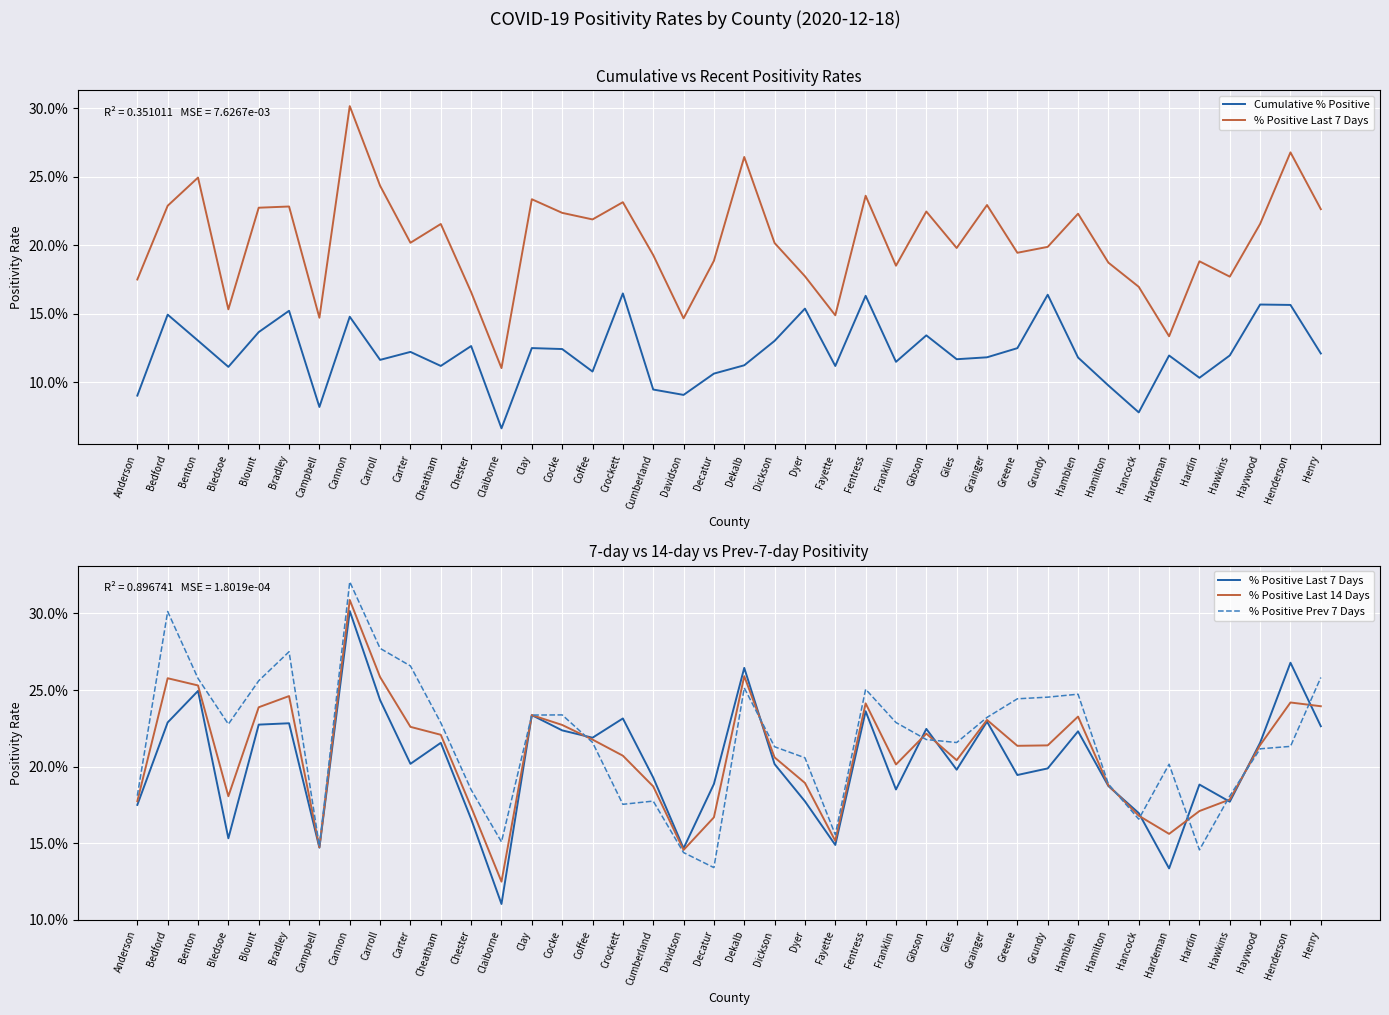

What is the sum of the % Positive Last 7 Days values at Hardeman and Cumberland?

0.3